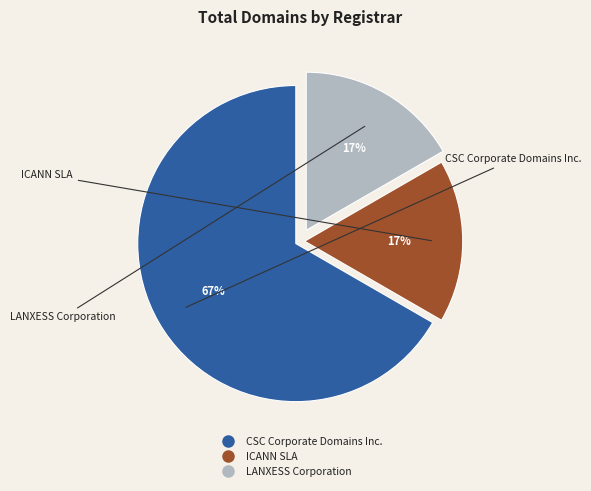

Is the sum of CSC Corporate Domains Inc. and ICANN SLA greater than half?

Yes